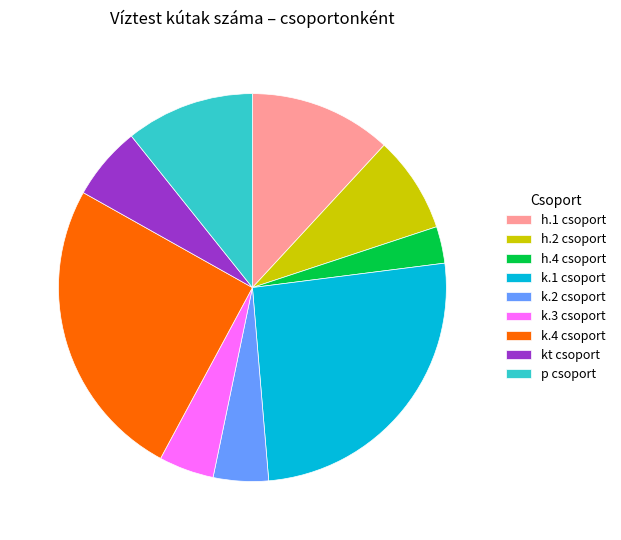

True or false: h.1 csoport accounts for 12% of the total.

True